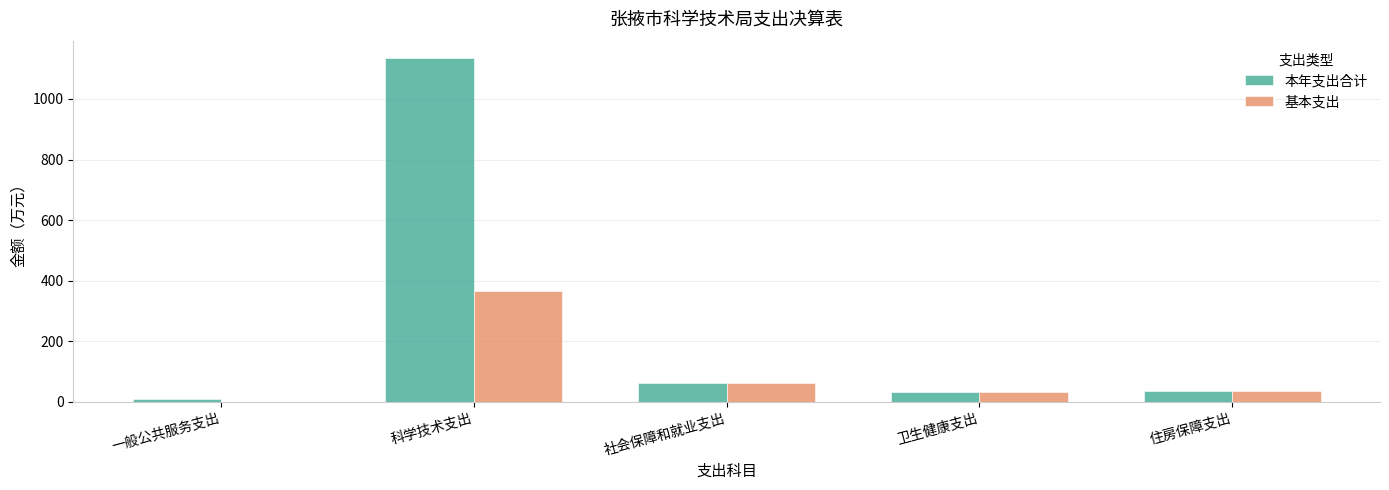

At which label is 本年支出合计 closest to 571?

社会保障和就业支出